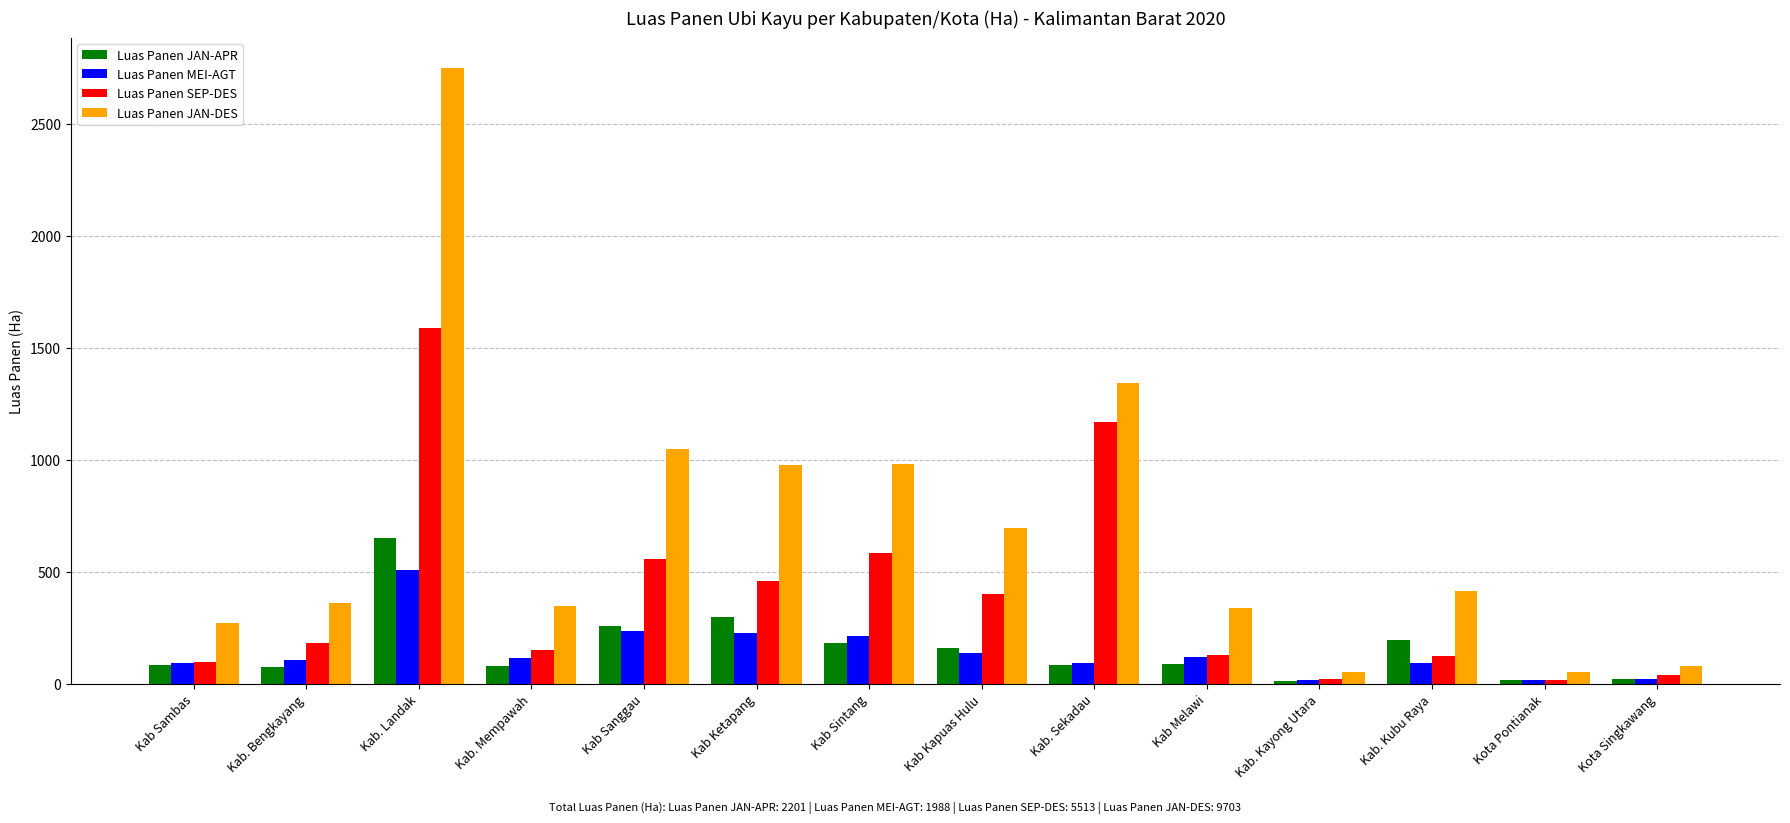

What is the difference between the highest and lowest values at Kab. Kubu Raya?

320.5